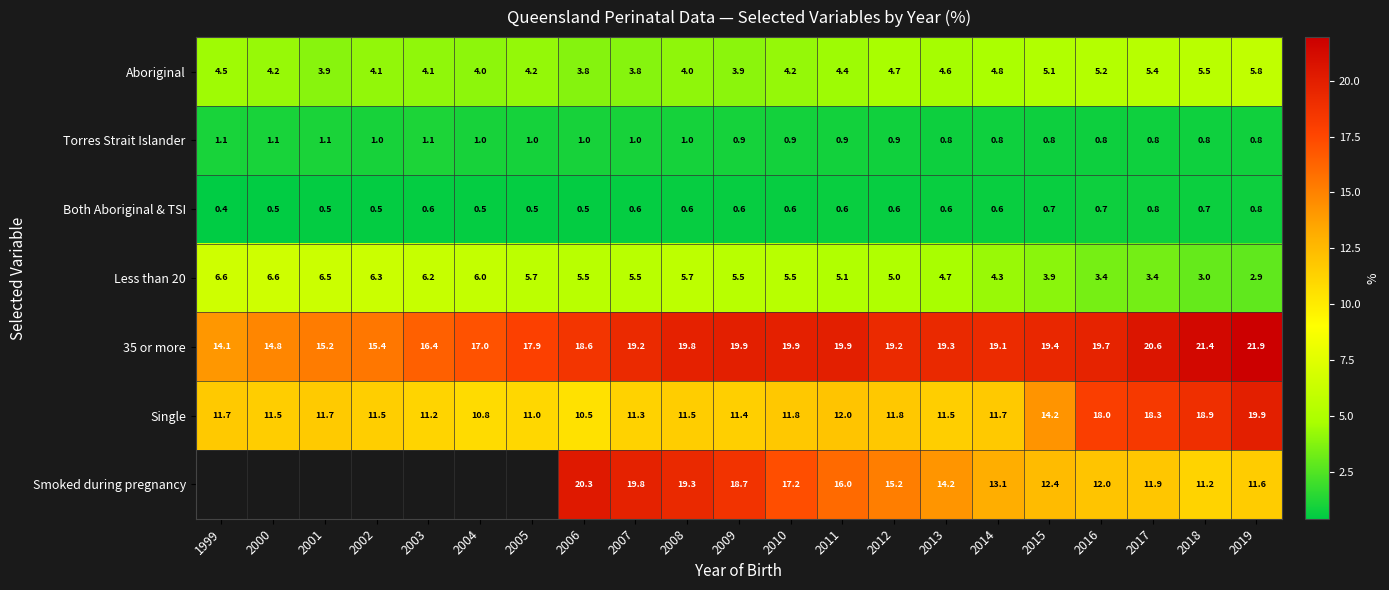

Is the value of 35 or more at 2009 greater than the value of Smoked during pregnancy at 2013?

Yes